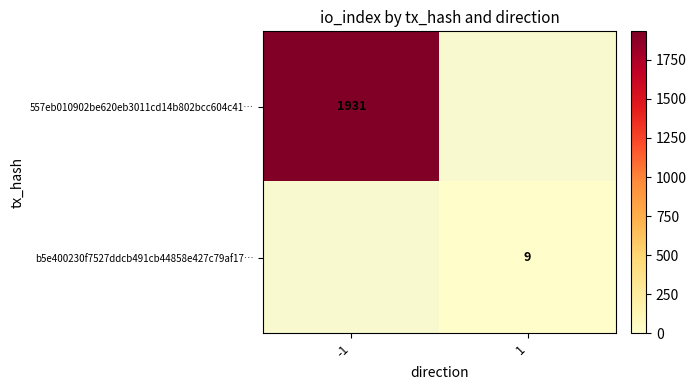

Is it true that b5e400230f7527ddcb491cb44858e427c79af17… equals 5 at 1?

False